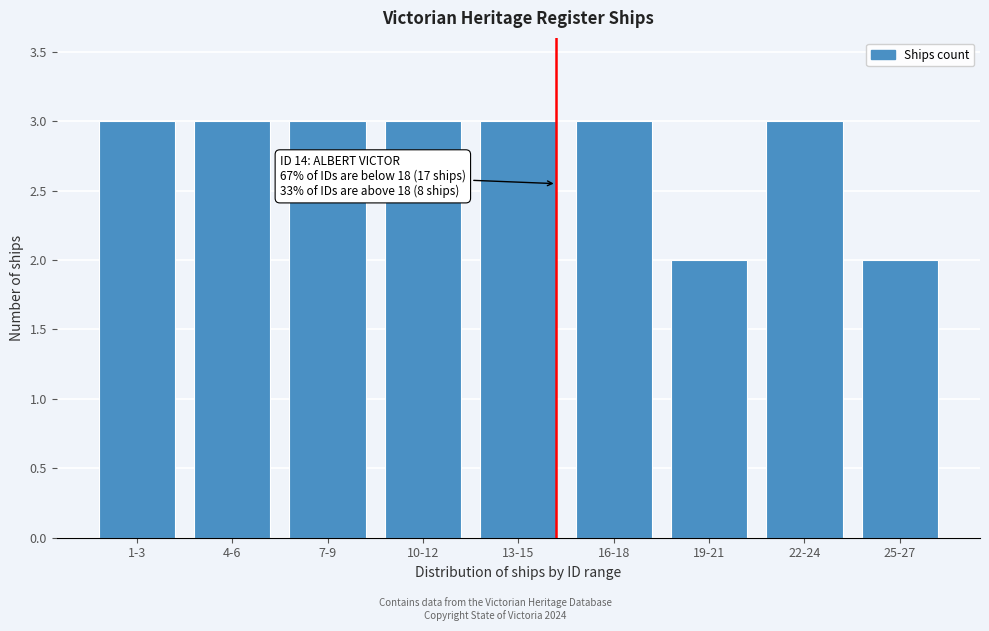

Reading right to left, list all the values displayed in this chart.

2	3	2	3	3	3	3	3	3